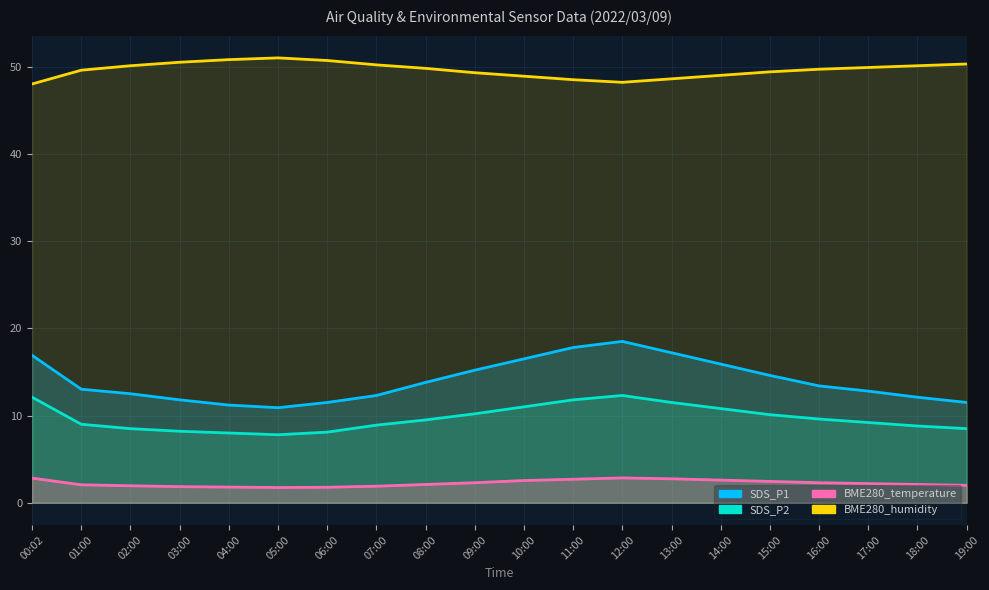

How many values in the BME280_temperature series exceed 2?

13